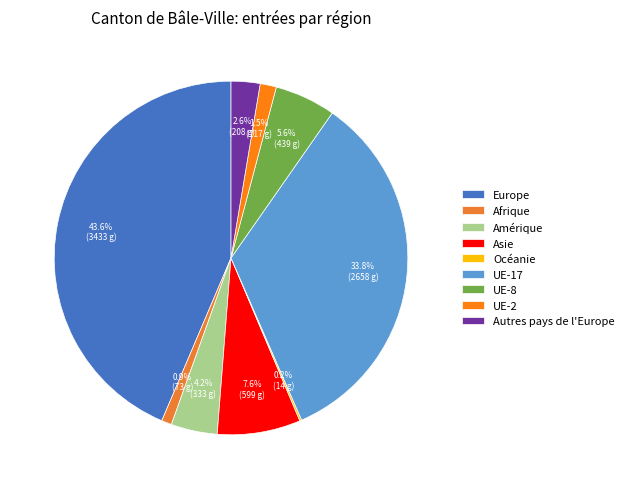

Is the sum of Autres pays de l'Europe and Europe greater than half?

No